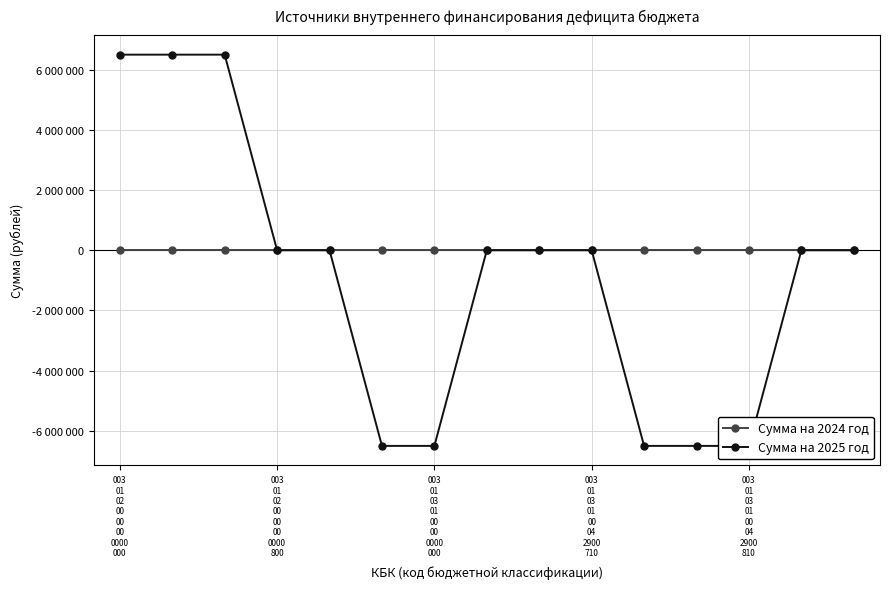

Reading left to right, list all the values displayed in this chart.

Сумма на 2024 год: 0	0	0	0	0	0	0	0	0	0	0	0	0	0	0
Сумма на 2025 год: 6500000	6500000	6500000	0	0	-6500000	-6500000	0	0	0	-6500000	-6500000	-6500000	0	0